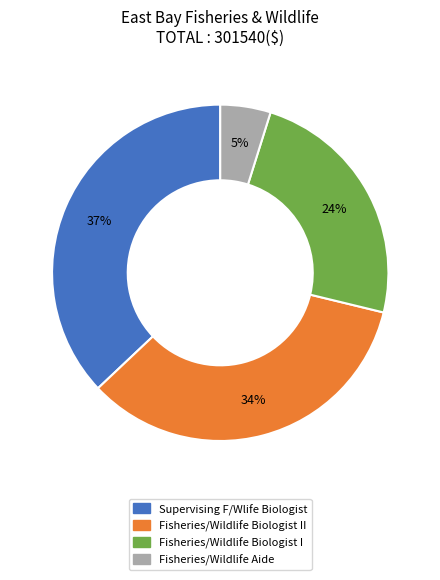

To the nearest percent, what is the average slice percentage?

25%